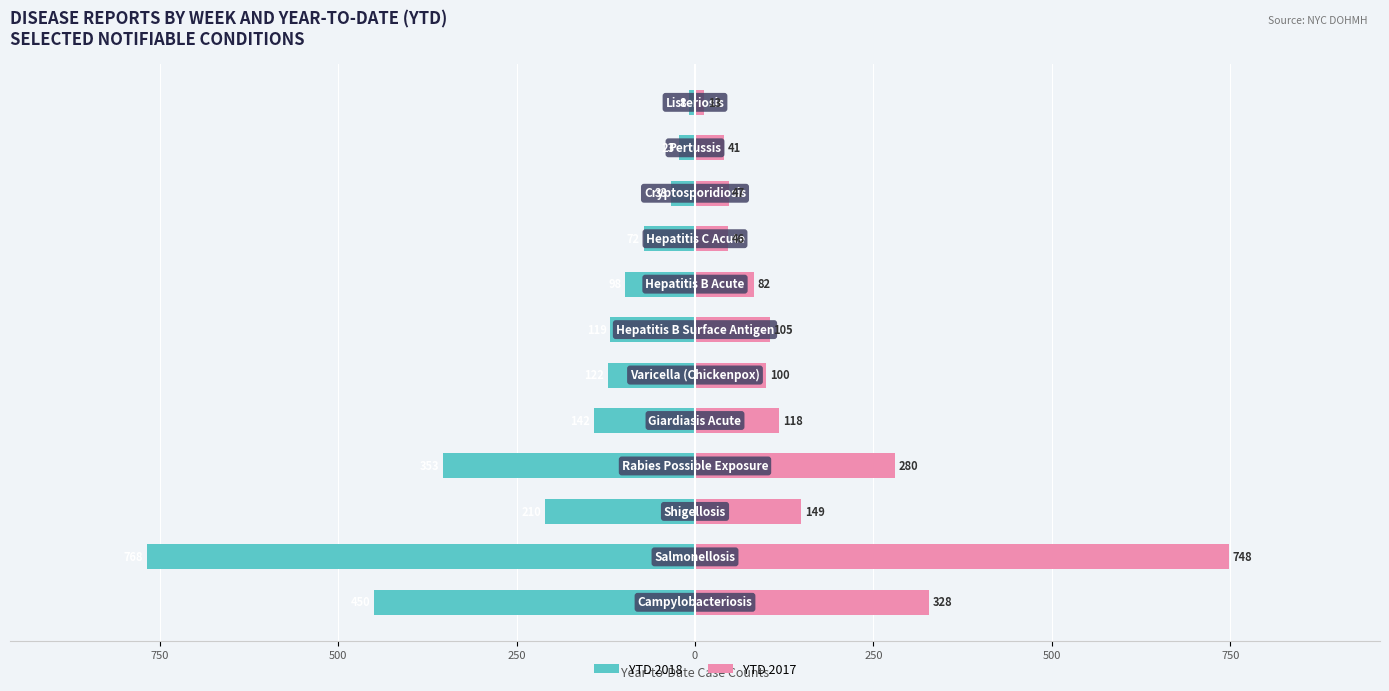

The YTD 2018 series shows -12 at 9. True or false?

False